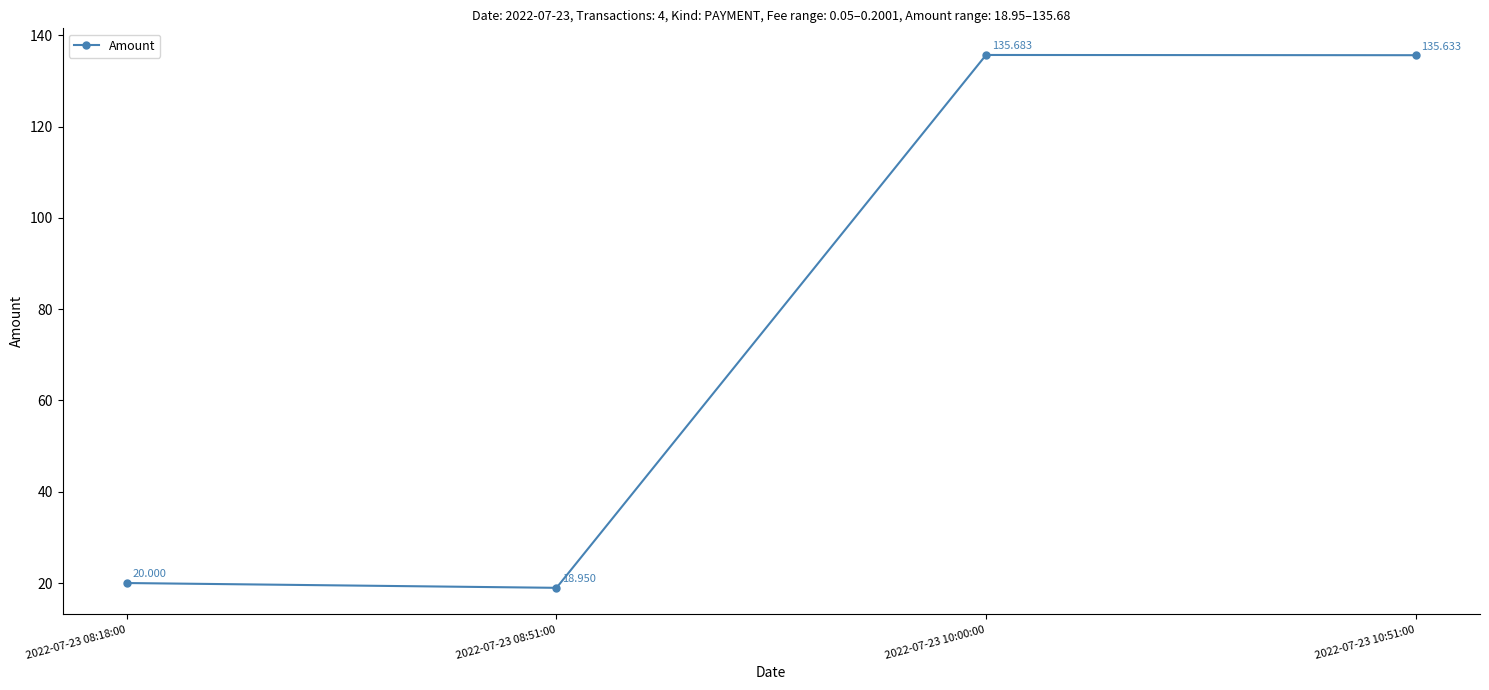

True or false: the data has more than 0 interior local peaks.

True